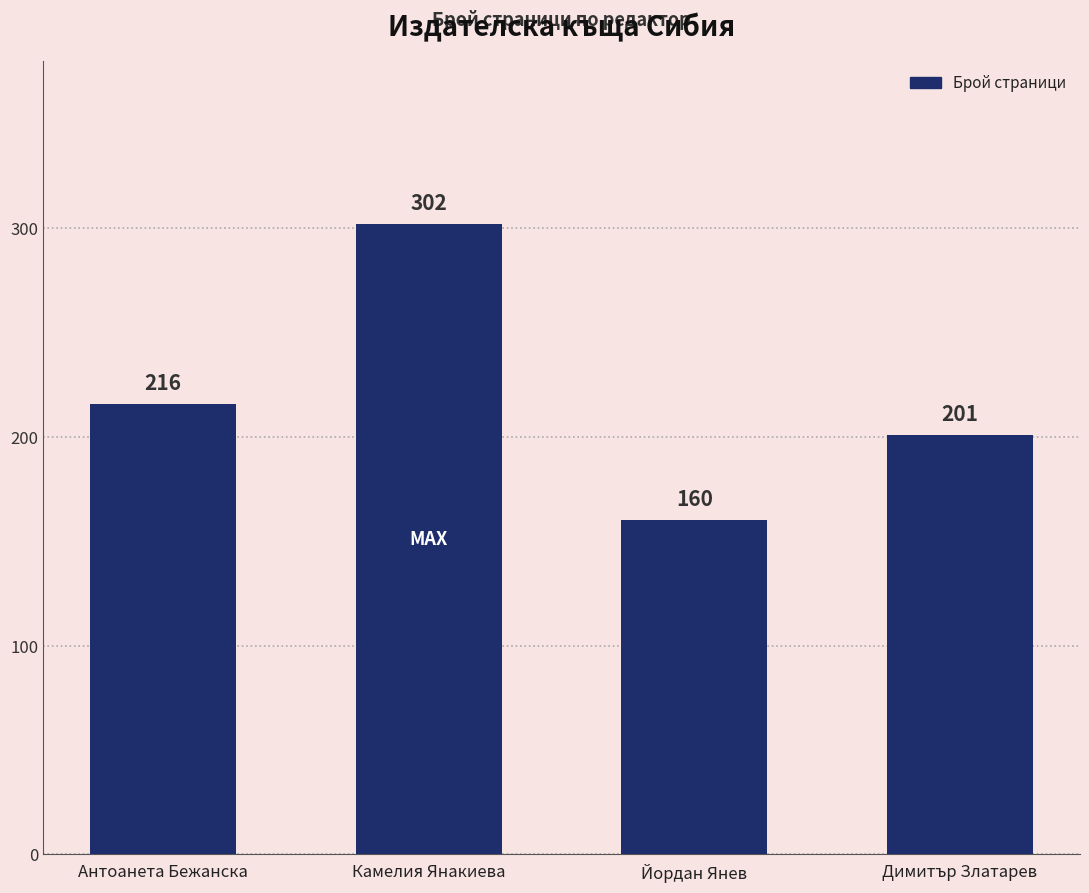

Approximately how many times larger is the value at Димитър Златарев compared to Антоанета Бежанска?

0.9